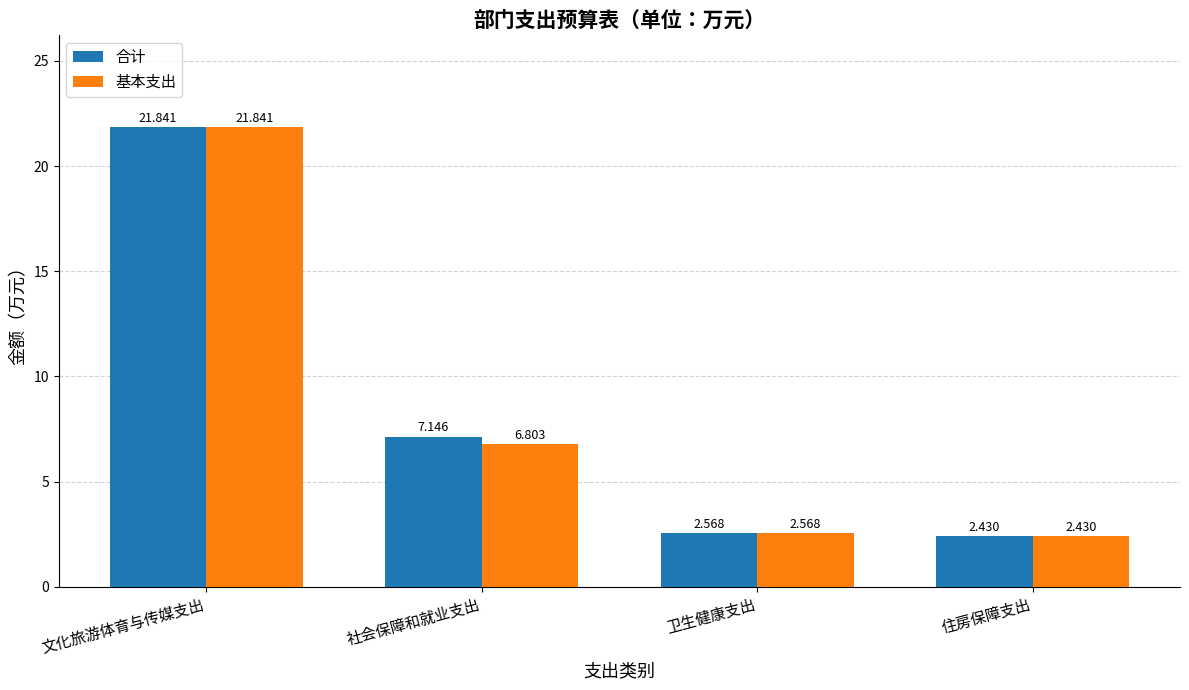

Between 文化旅游体育与传媒支出 and 社会保障和就业支出, which series saw the biggest shift?

基本支出